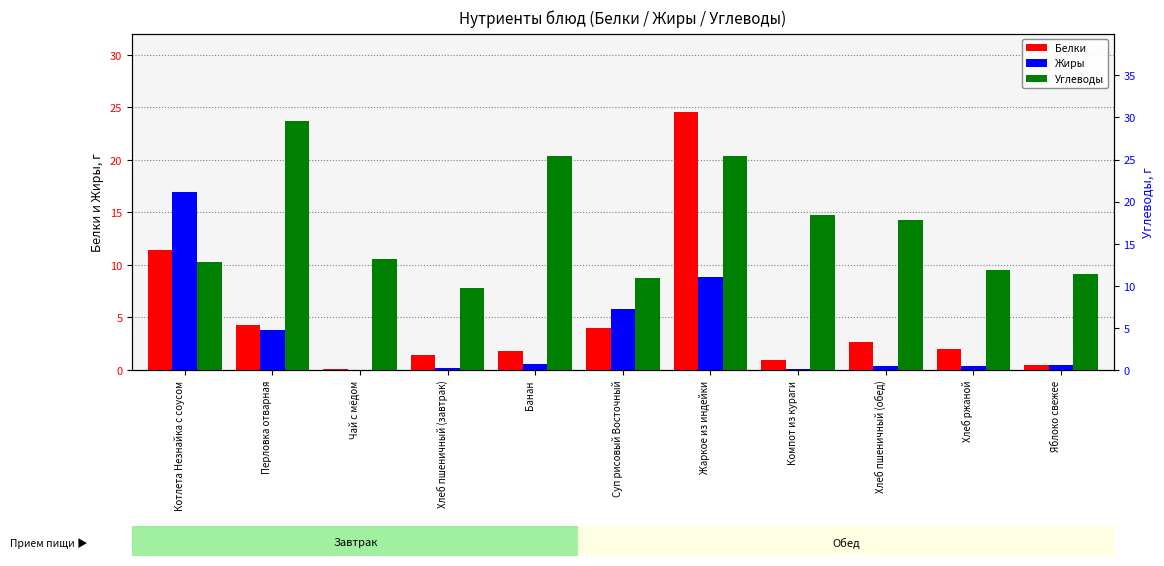

Does the chart contain any negative values?

No